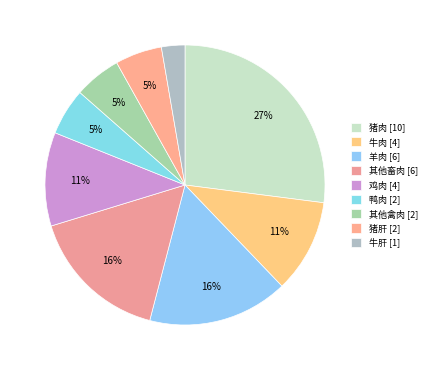

What percentage is NOT represented by 牛肉?

89.2%